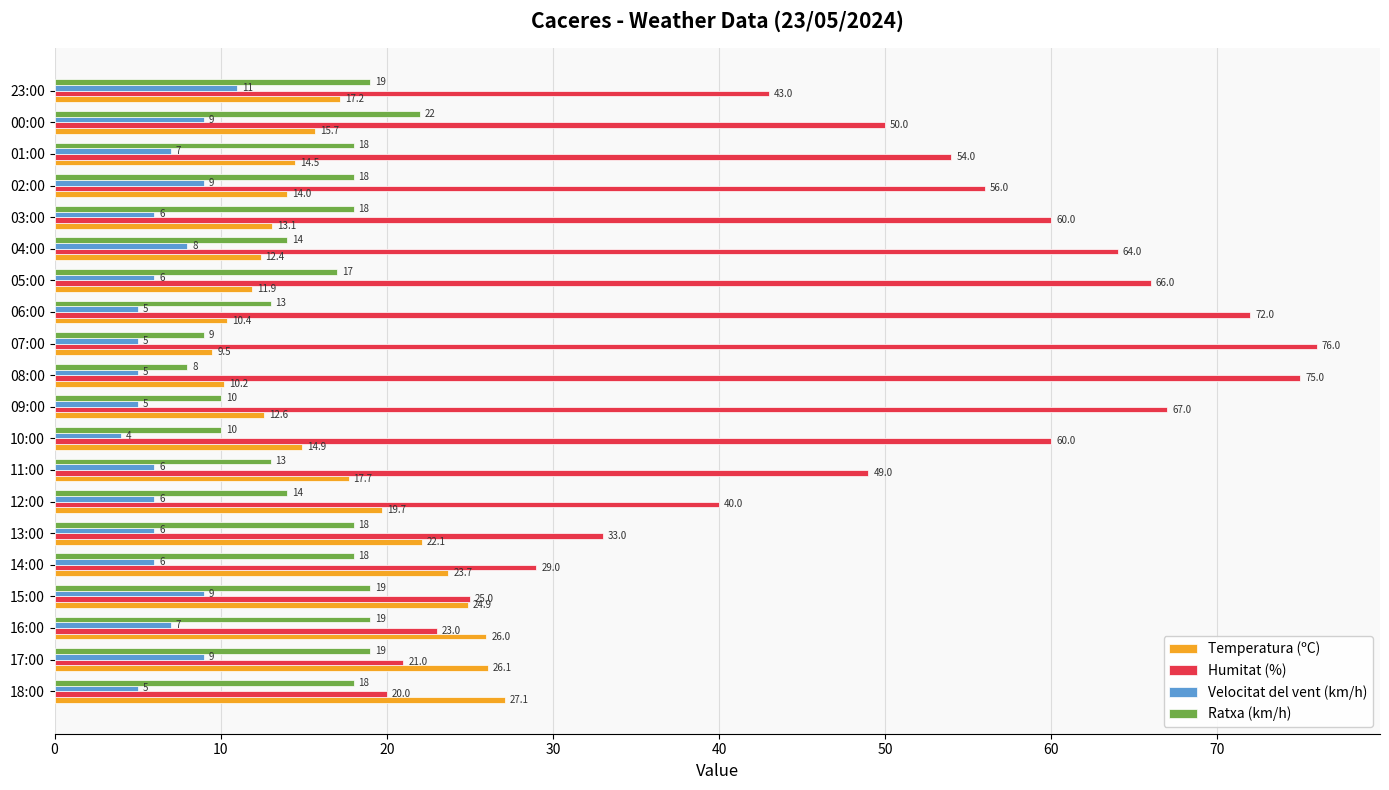

At which category is the sum across all series the highest?

05:00